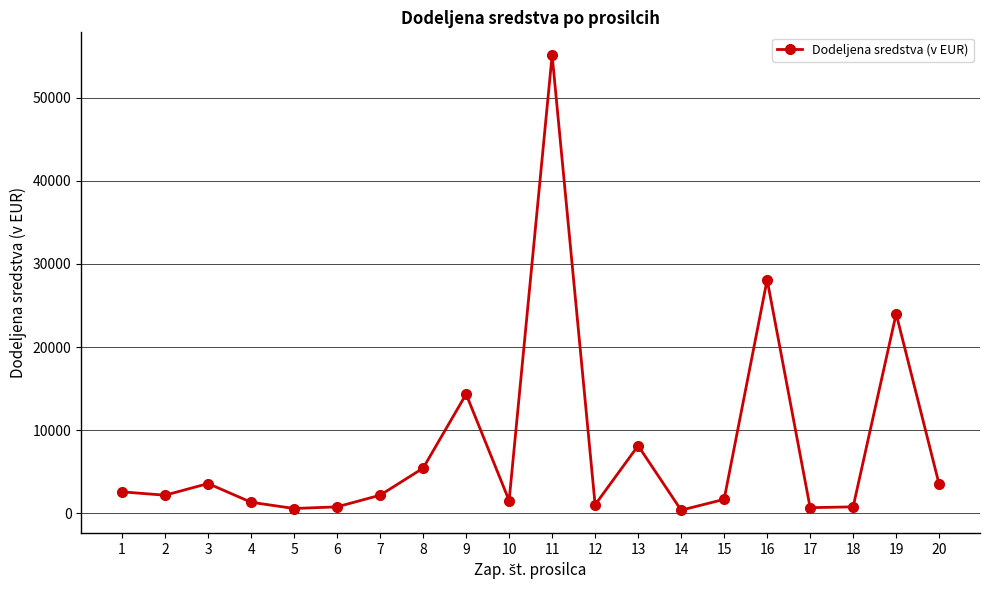

Is it true that the value at 1 is 2600?

True